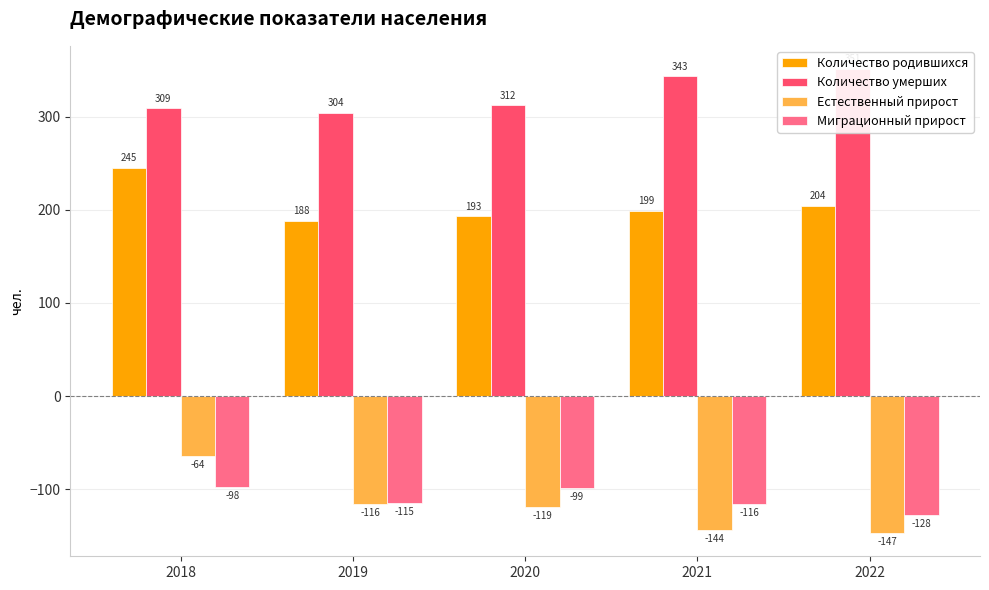

What is the difference between the maximum and minimum values in the Миграционный прирост series?

30